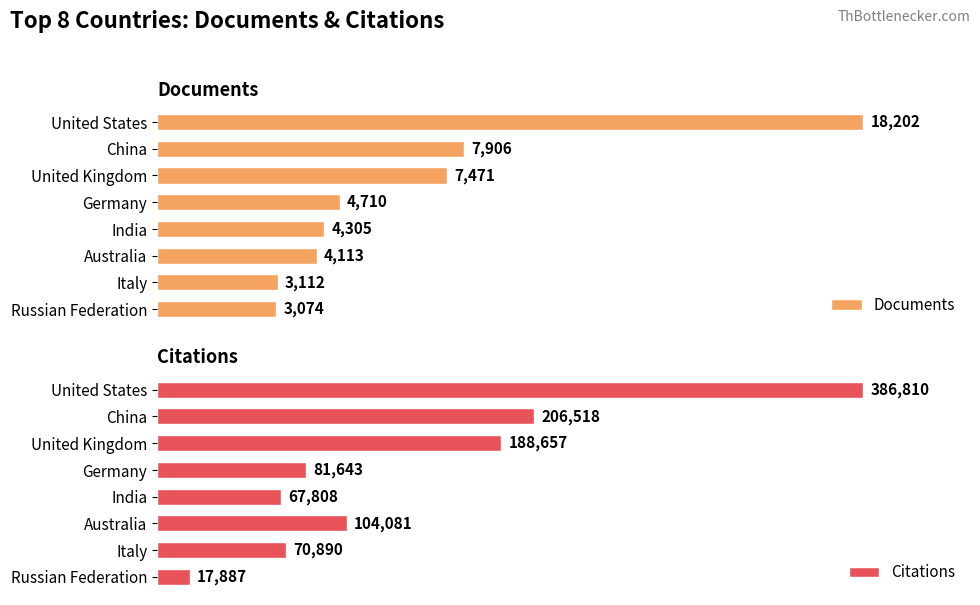

What is the value of the Citations bar at the 7th from the left?

70890